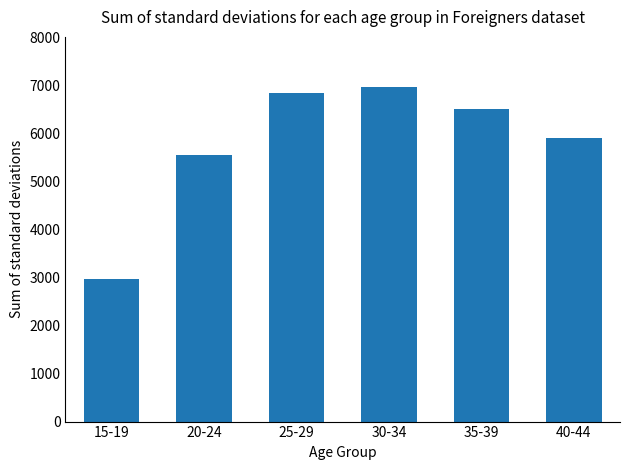

What is the sum of the values at 35-39 and 30-34?

13500